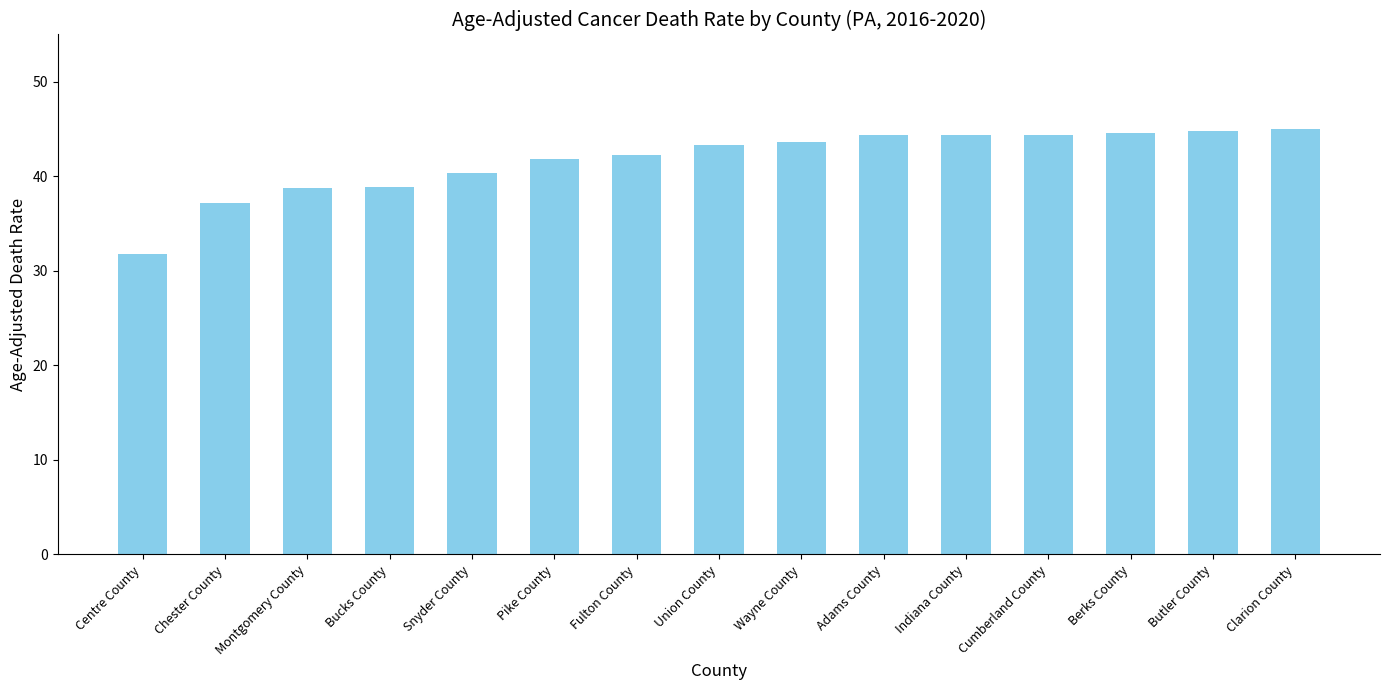

How many values are below 43?

7